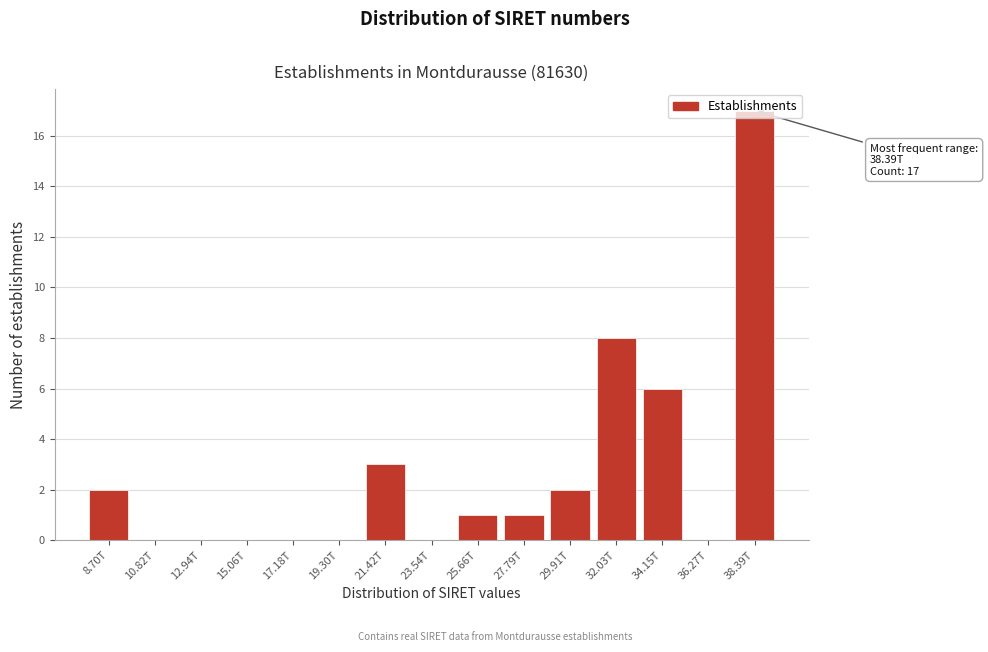

Which label corresponds to the largest value in the chart?

38.39T